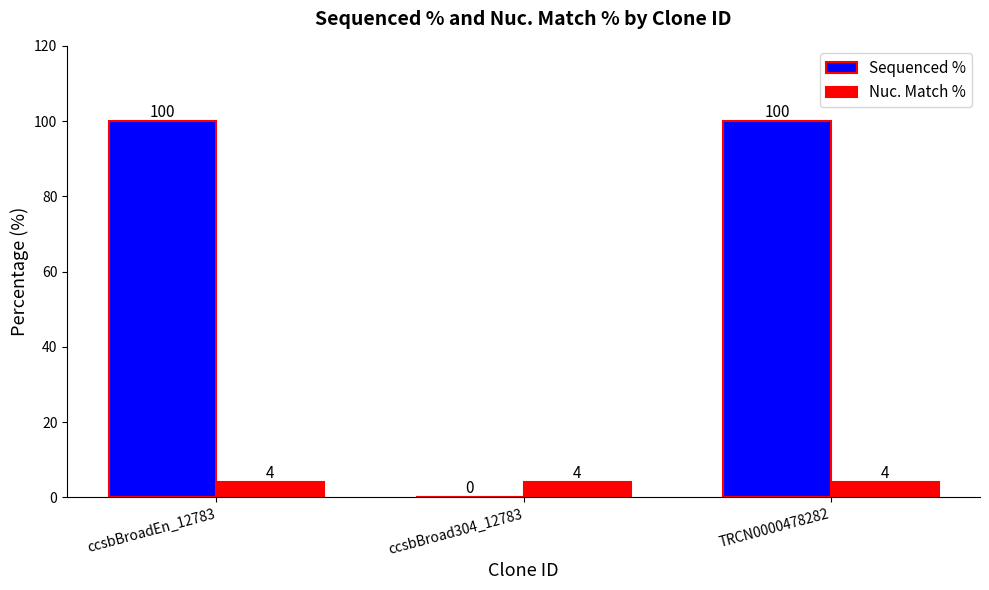

Between ccsbBroad304_12783 and TRCN0000478282, which series saw the biggest shift?

Sequenced %